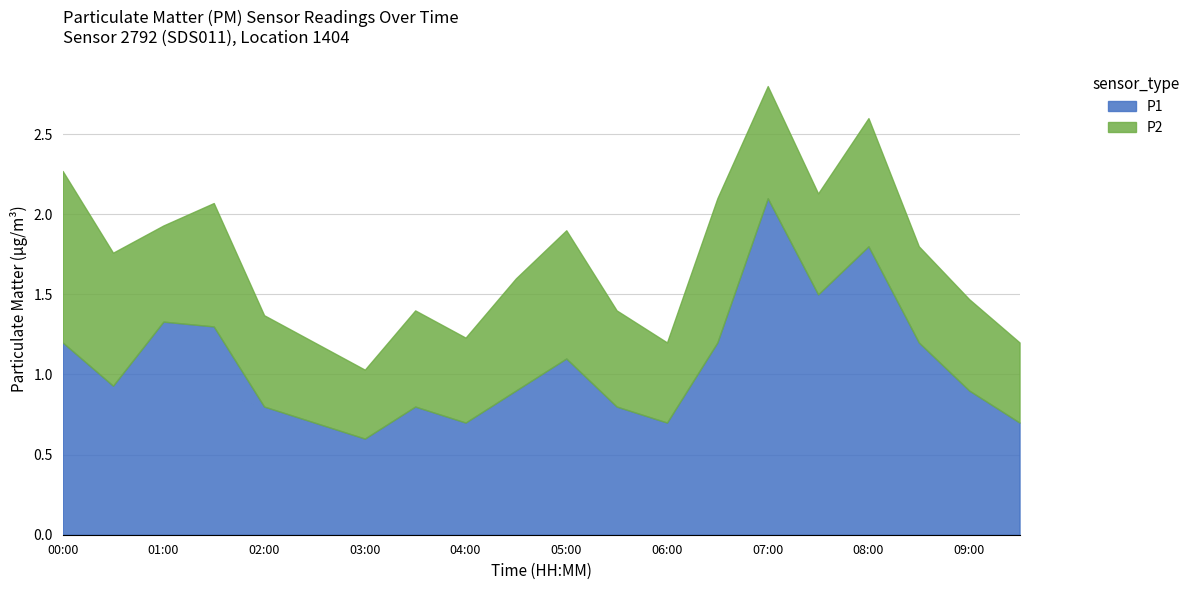

Where is the first local maximum for P2?

01:30